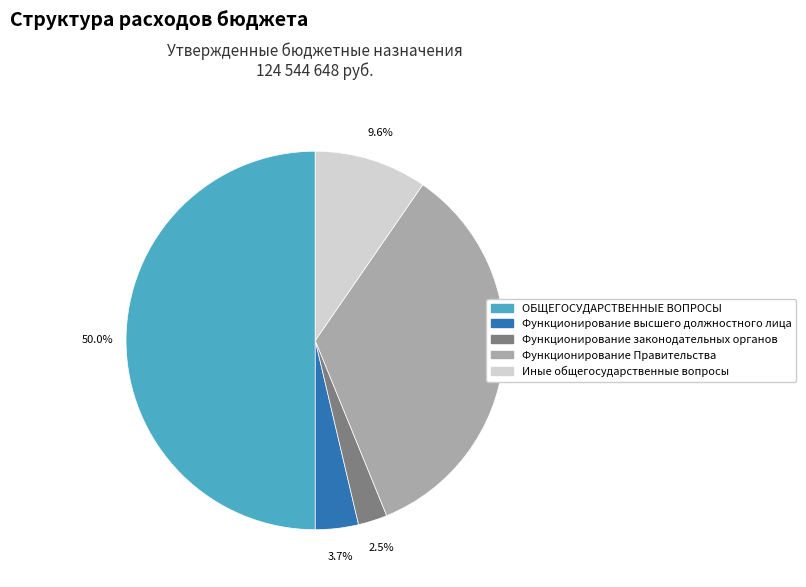

To the nearest percent, what is the difference between the largest and smallest slice percentages?

48%